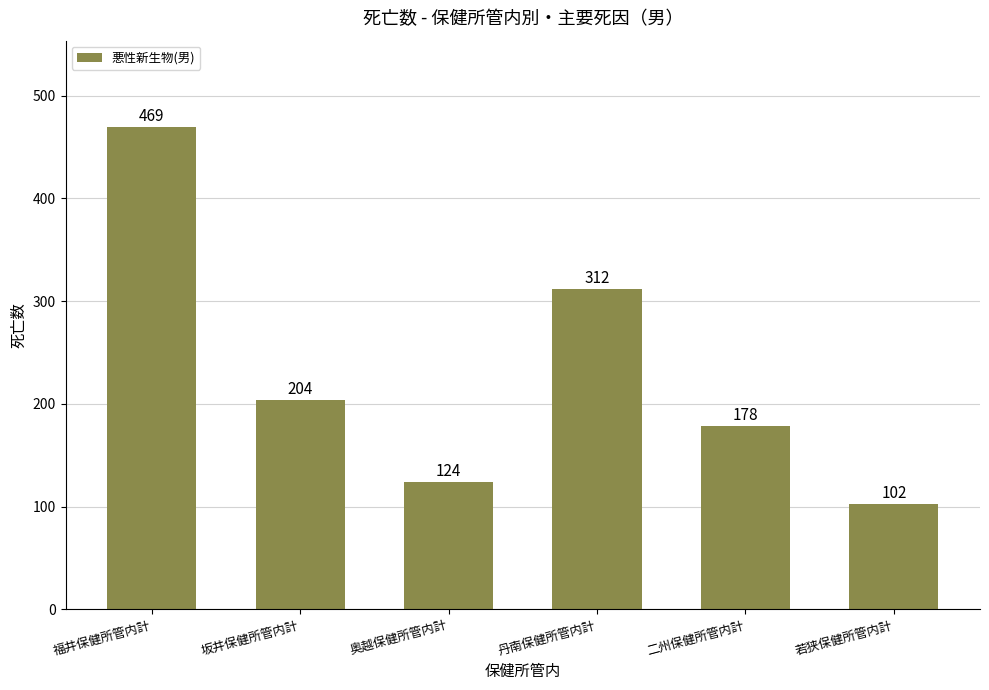

What is the label of the 3rd bar from the left?

奥越保健所管内計